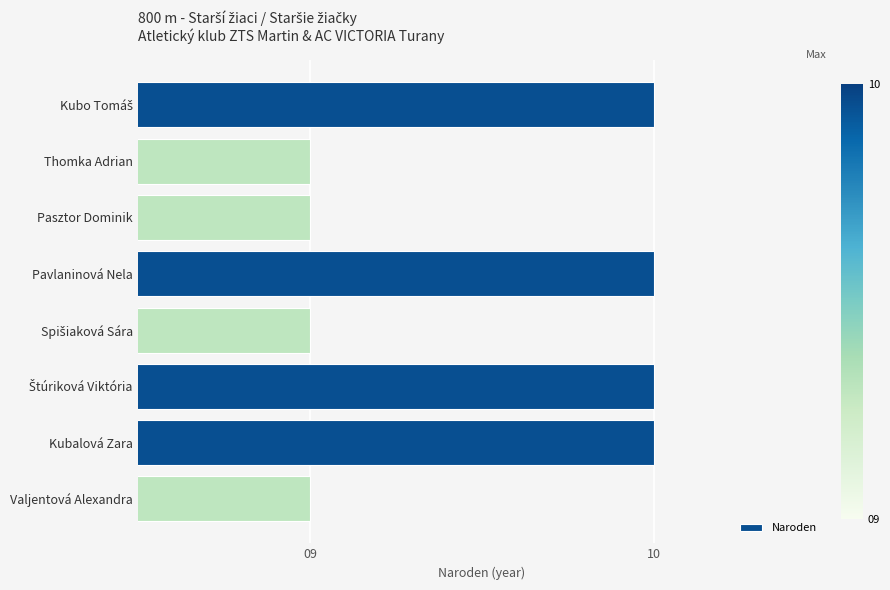

What is the ratio of the value at Valjentová Alexandra to the value at Pavlaninová Nela?

0.9